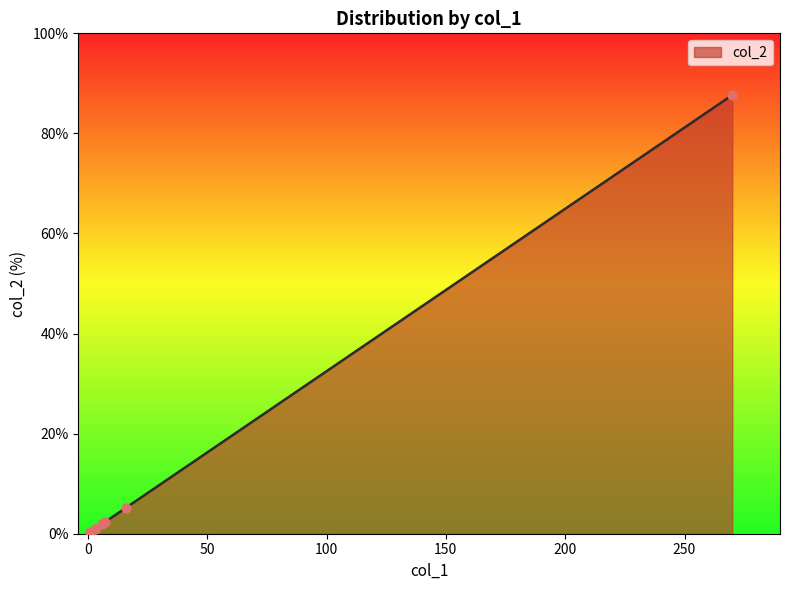

Which has a higher value, 1 or 16?

16